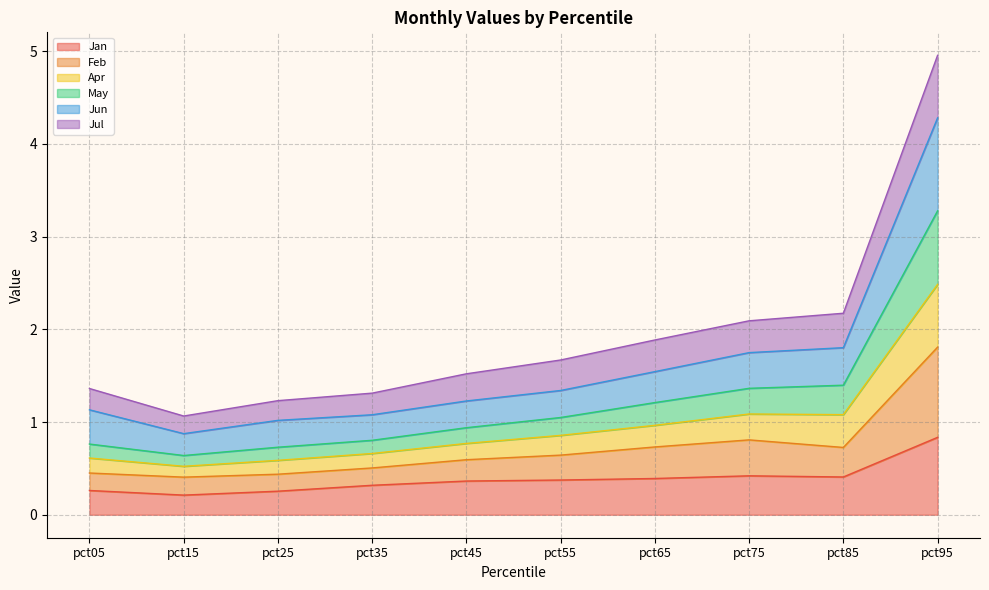

Which label corresponds to the largest value in the chart?

pct95